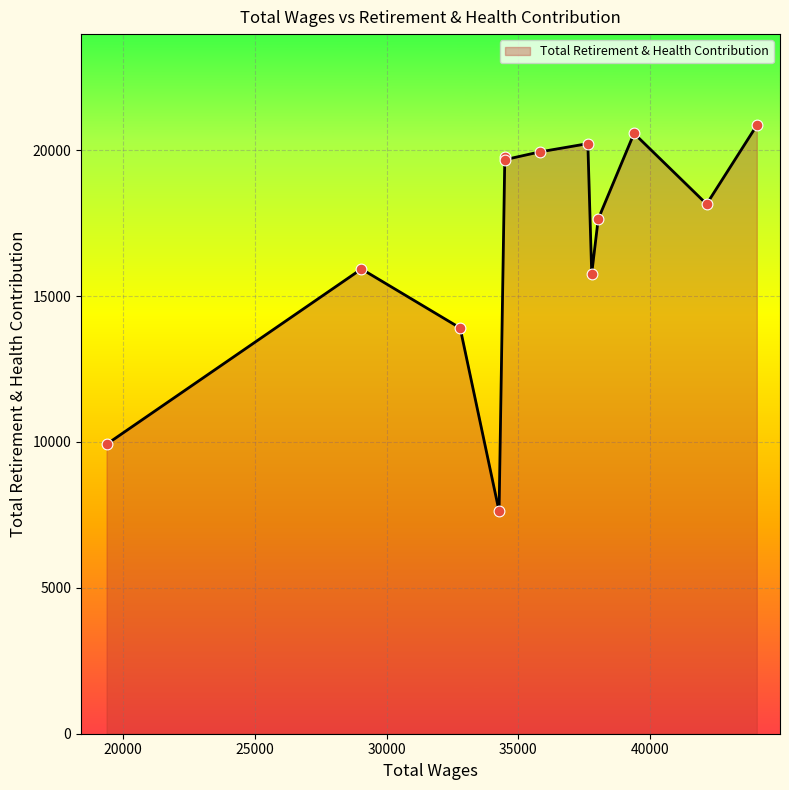

What is the minimum value shown in the chart?

7627